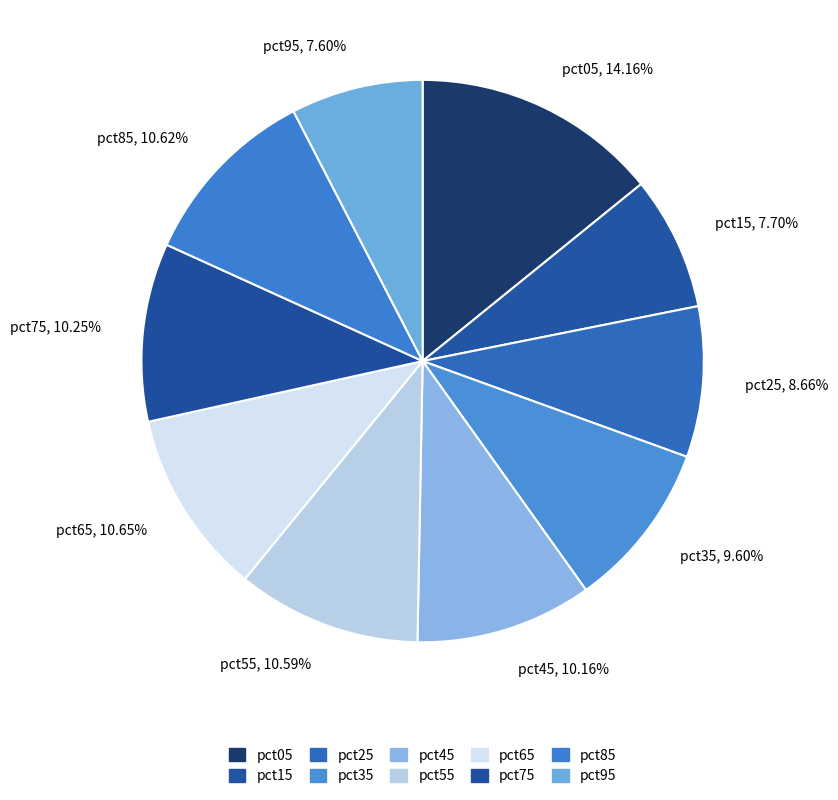

Which slice is the largest?

pct05